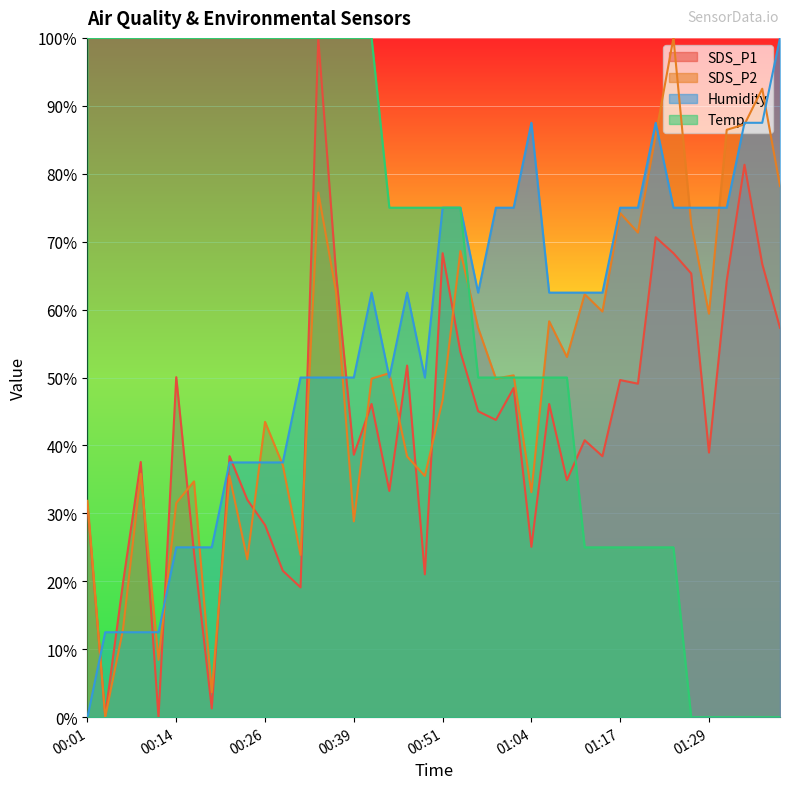

What is the sum of all Humidity values?

2212.5